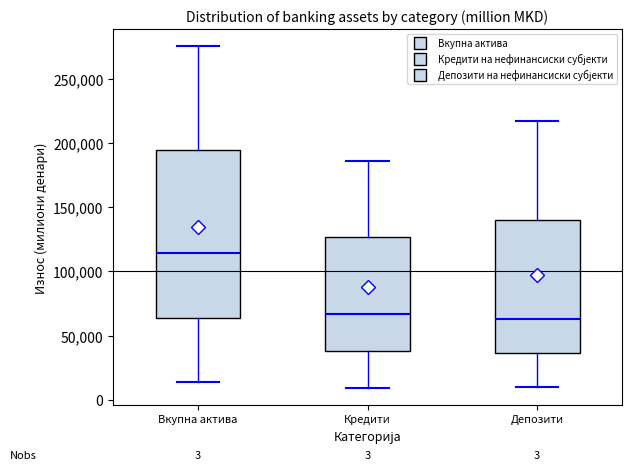

Which box is the tallest, from its lower edge to its upper edge?

Вкупна актива